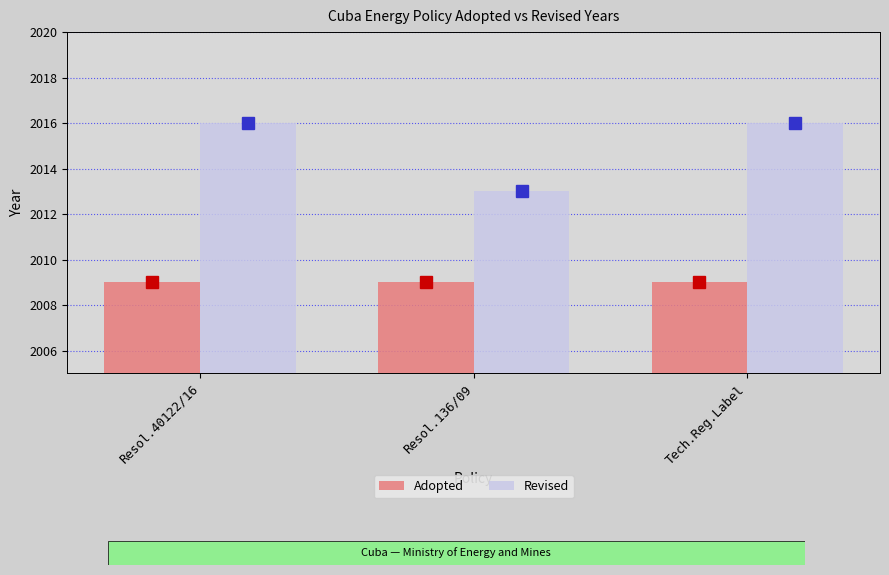

The value of Revised at Tech.Reg.Label is 418. True or false?

False